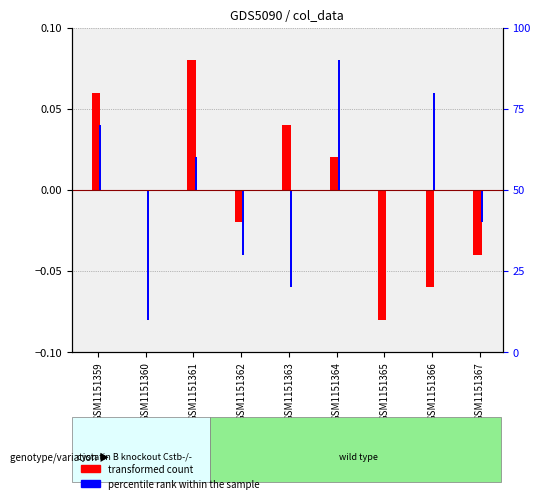

What is the difference between the highest and lowest values at GSM1151365?

0.1